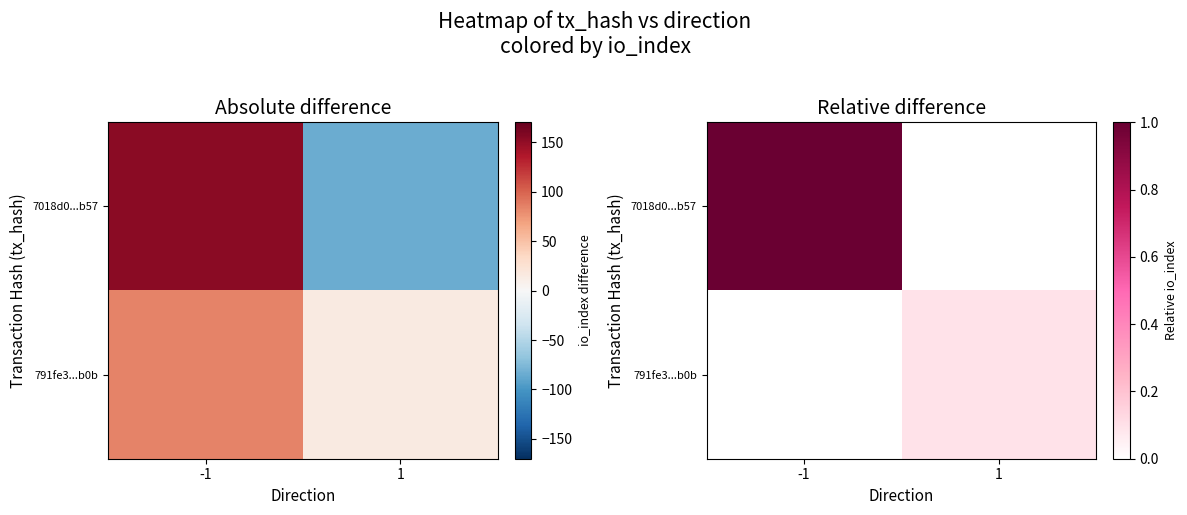

True or false: 7018d0...b57 has a value of 0.0 at 1.

True